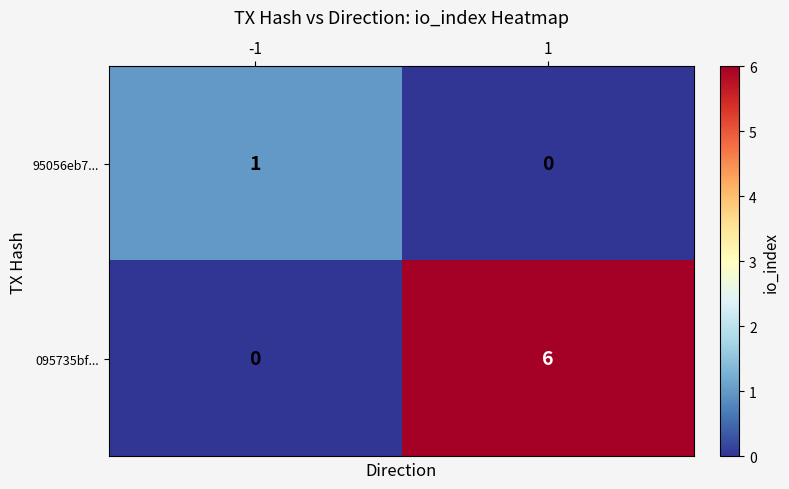

Reading left to right, list all the values displayed in this chart.

95056eb7...: -1=1	1=0
095735bf...: -1=0	1=6